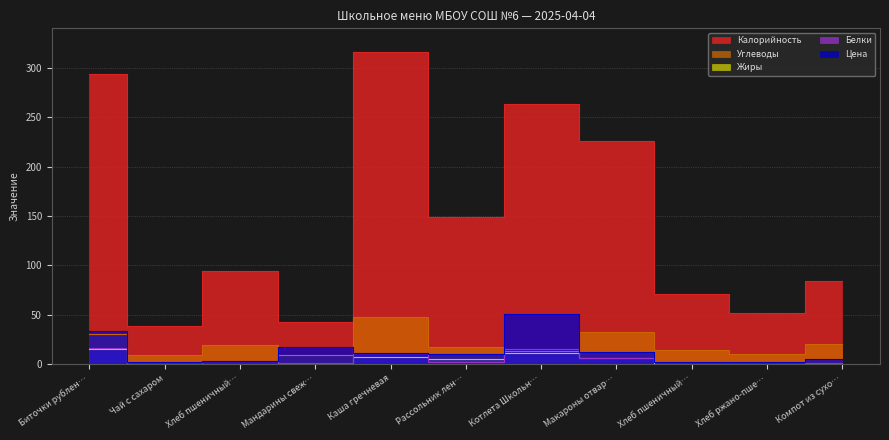

How many data points in Углеводы are less than 16?

5